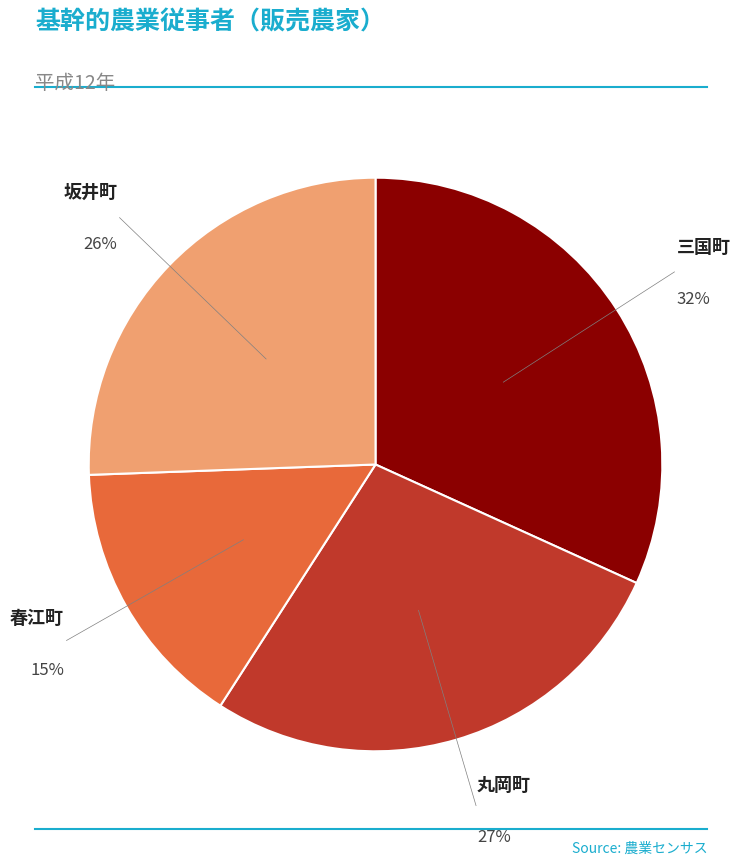

Is there any slice that represents more than half of the pie?

No